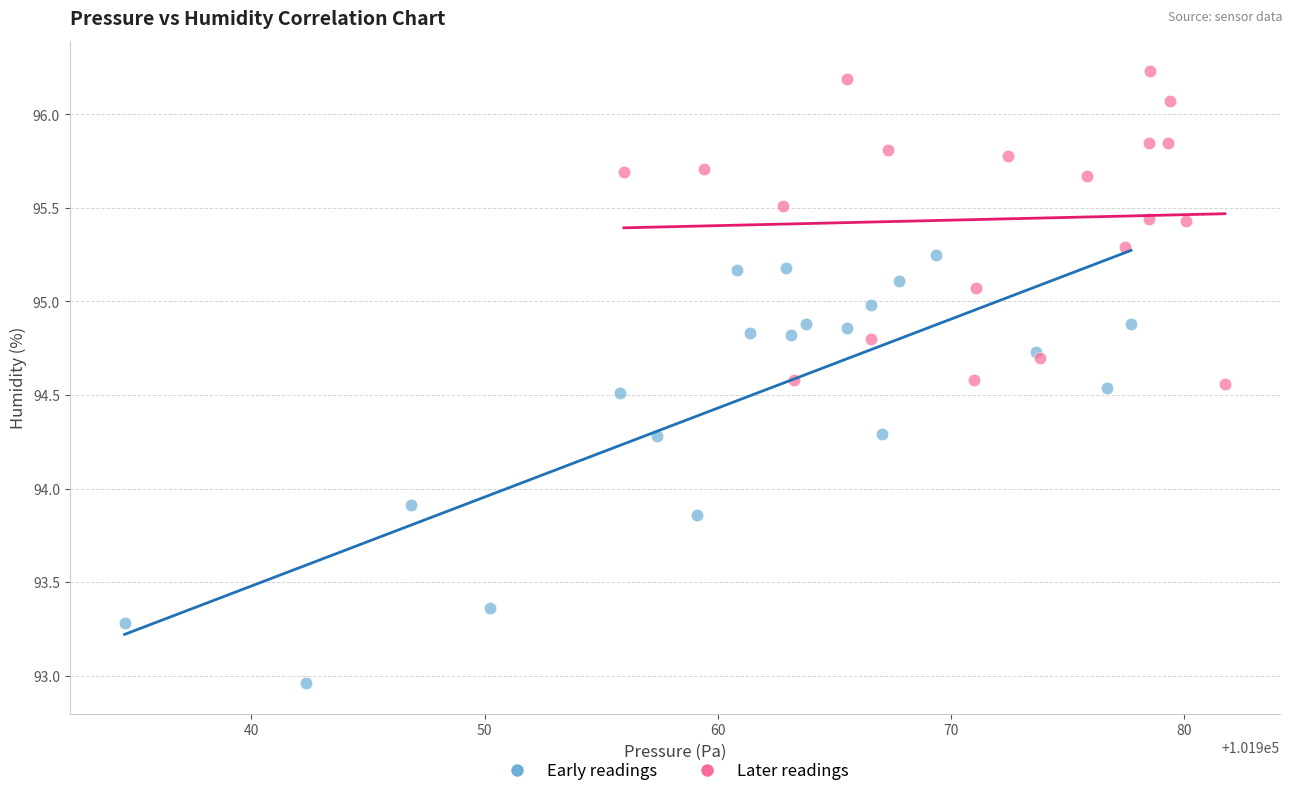

Which series has the largest Y range (max minus min)?

Early readings